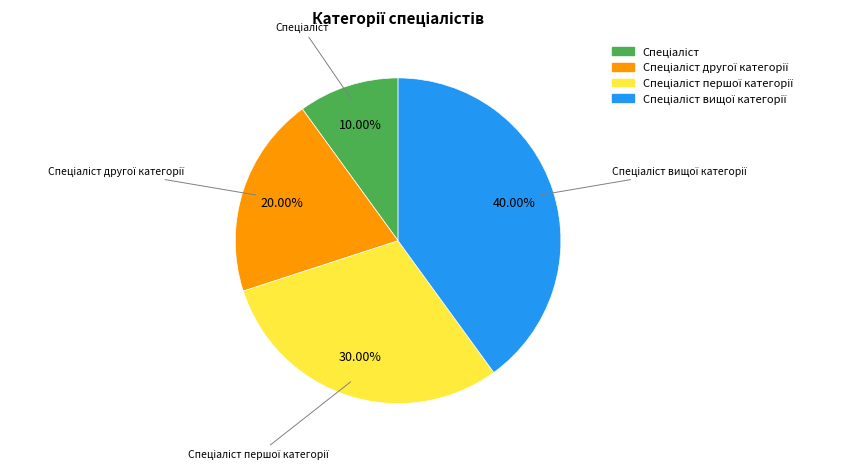

Is there a majority slice in this chart?

No